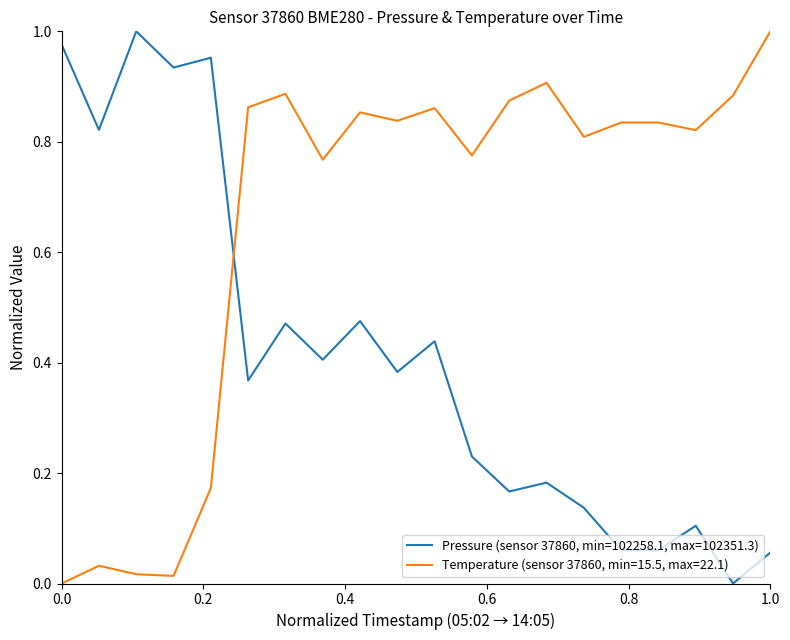

True or false: Pressure (sensor 37860, min=102258.1, max=102351.3) and Temperature (sensor 37860, min=15.5, max=22.1) intersect in this chart.

True